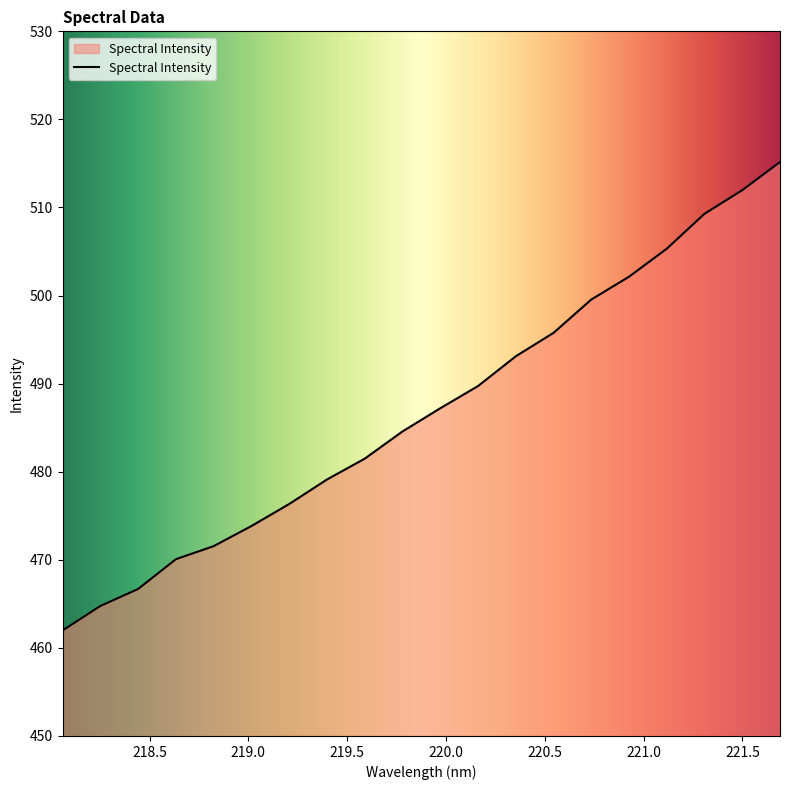

What is the difference between the maximum and minimum values?

53.2